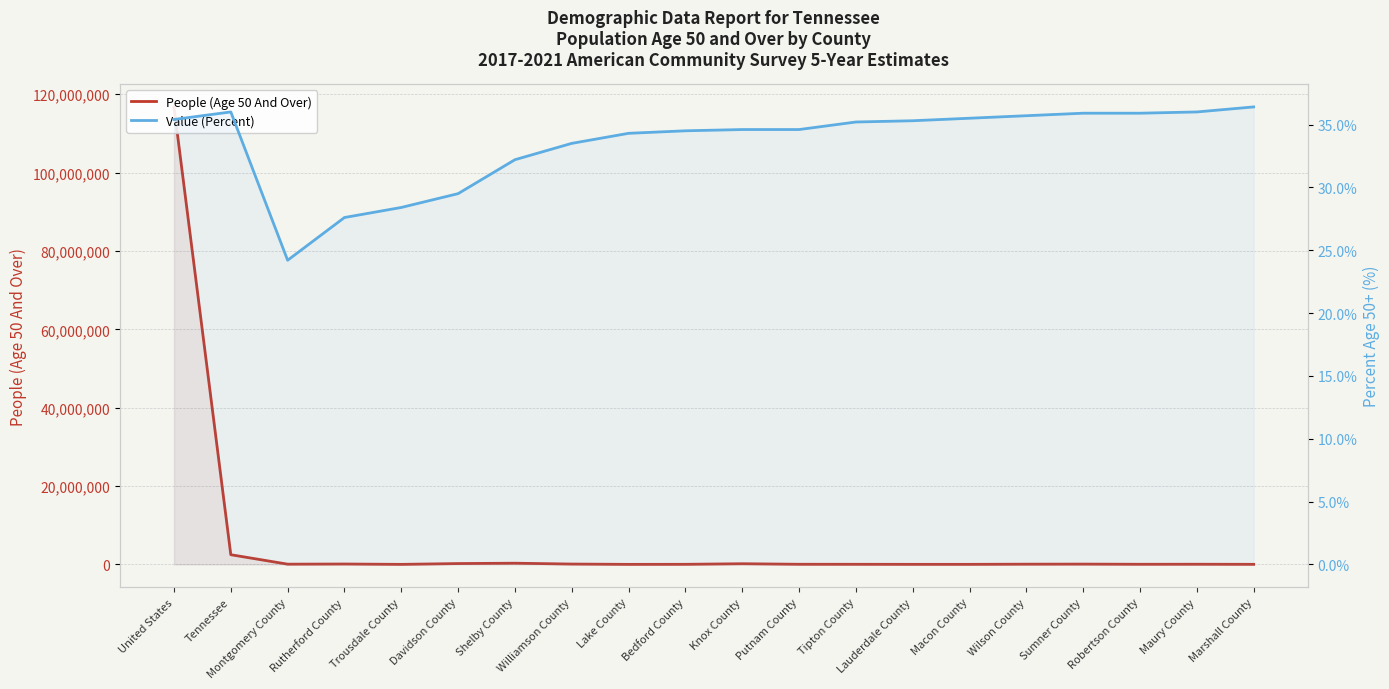

Is it true that Value (Percent) equals 28.4 at Trousdale County?

True